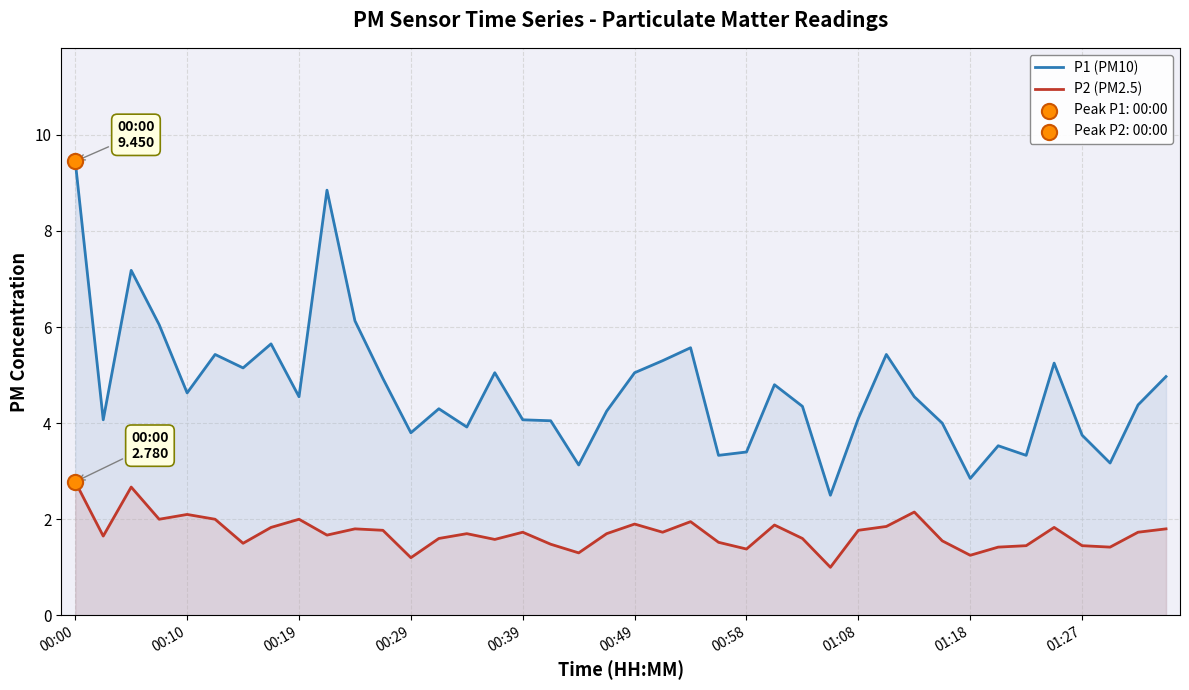

Which series has the largest total across all categories?

P1 (PM10)